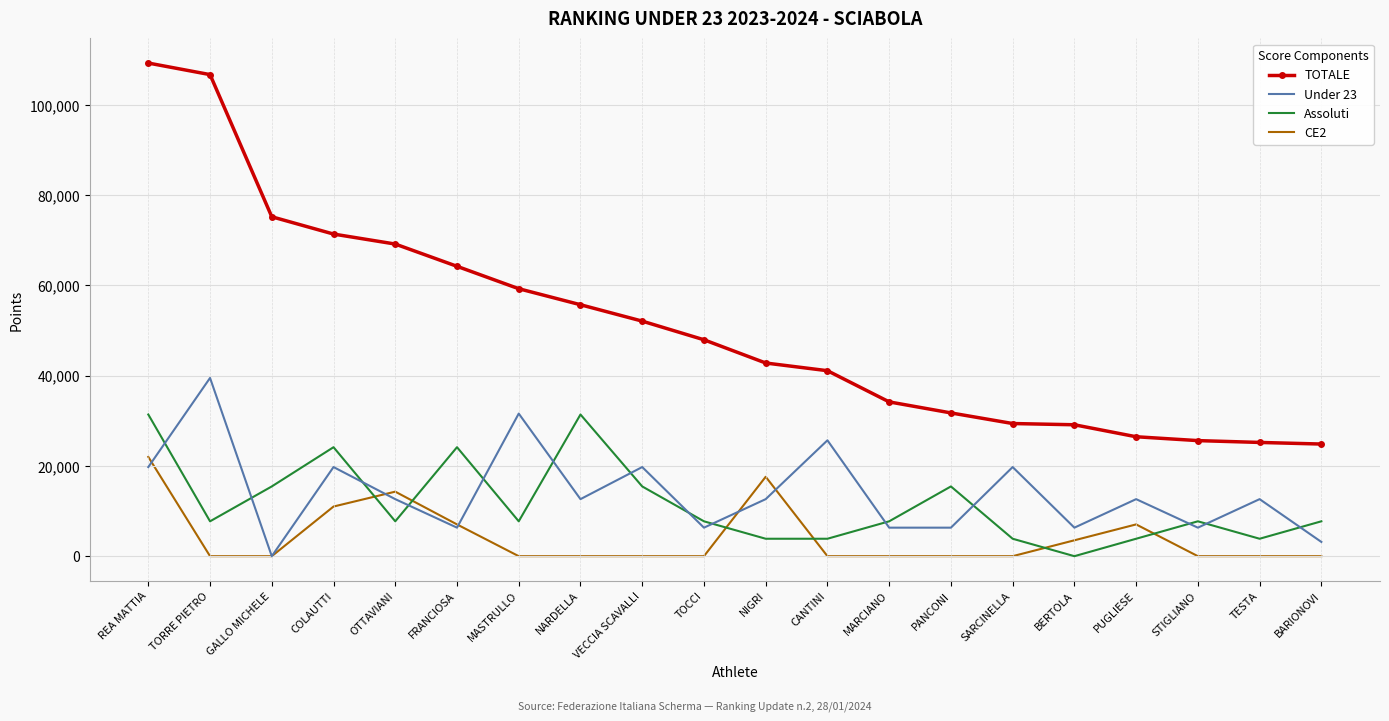

The CE2 series shows -11704.6 at MARCIANO. True or false?

False